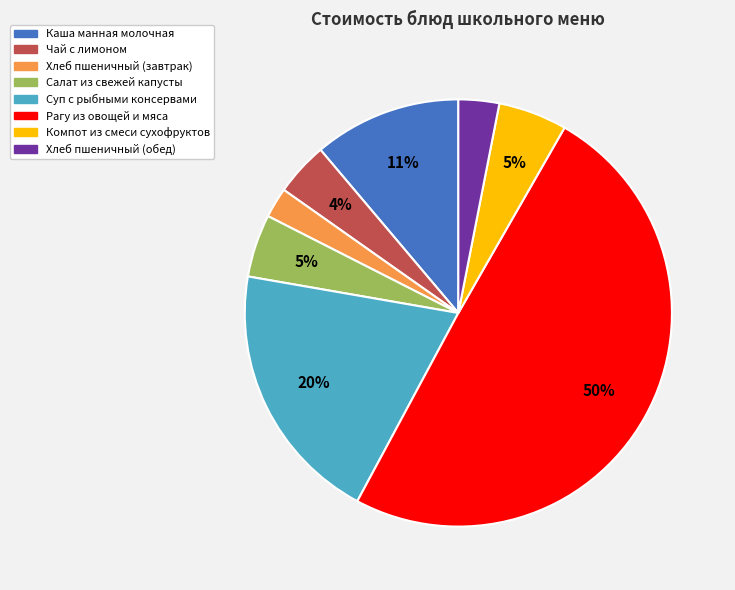

True or false: Компот из смеси сухофруктов accounts for 5% of the total.

True